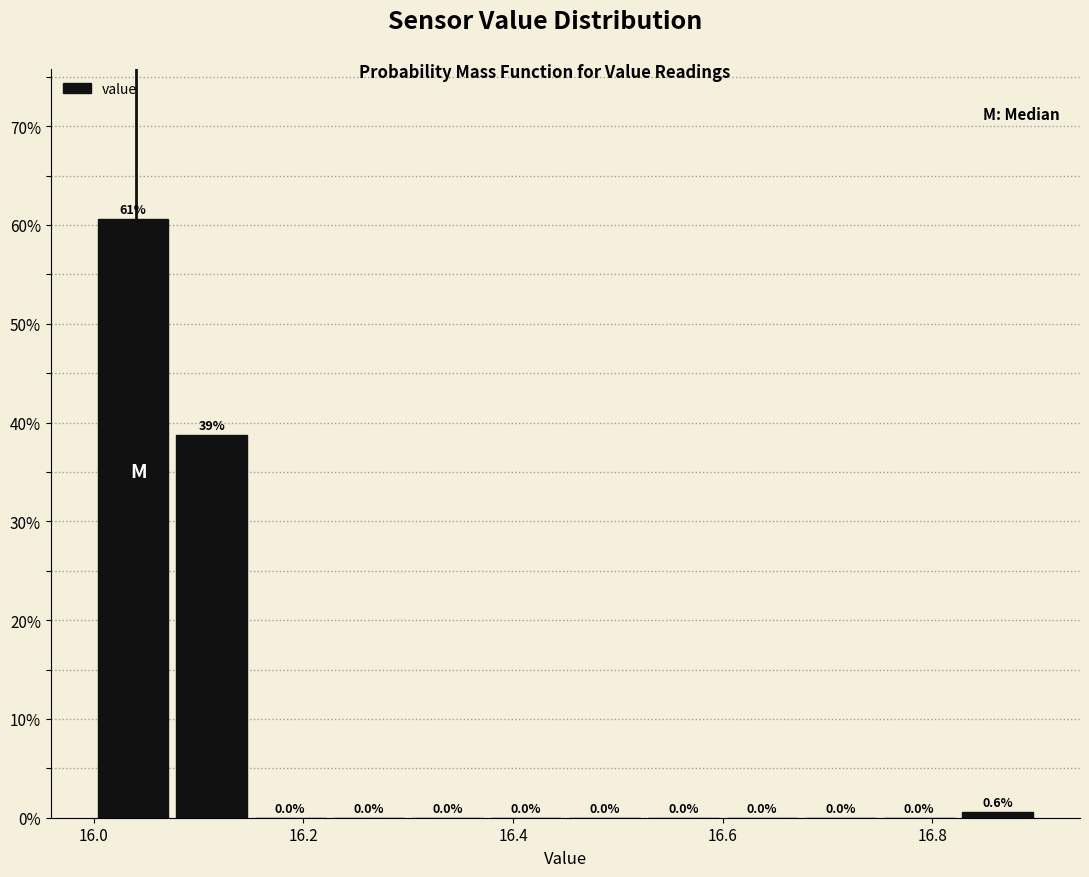

Read against the x-axis, roughly where is the centre of the tallest bar?

16.04